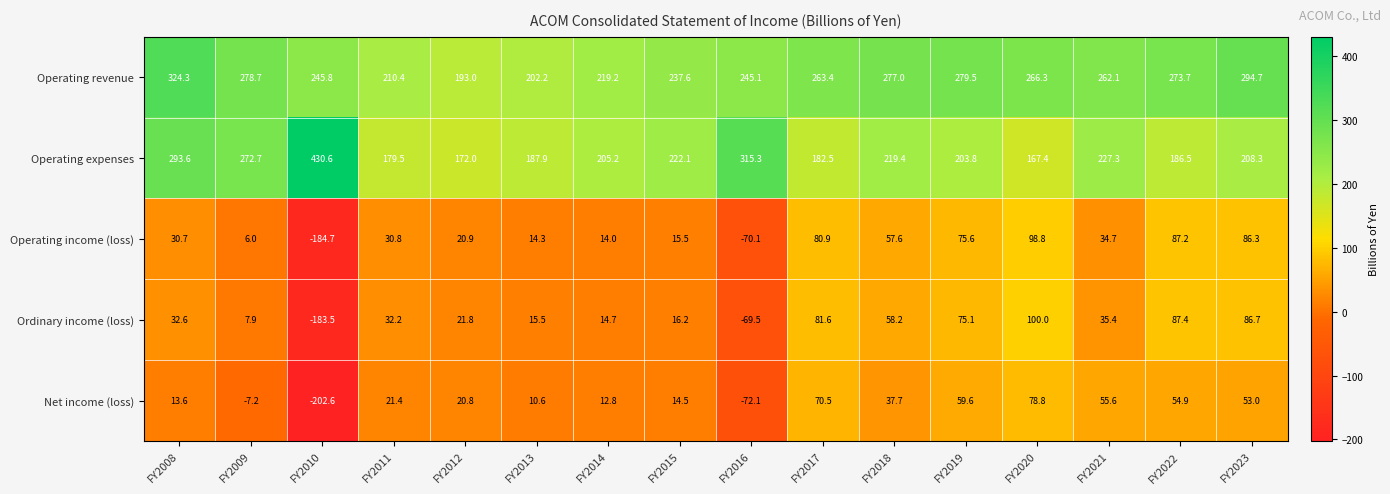

What is the highest value of the Operating income (loss) series?

98.8